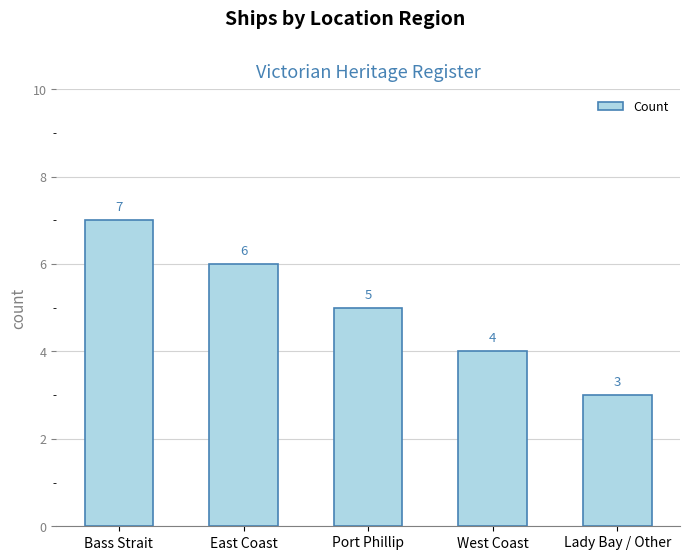

Reading left to right, list all the values displayed in this chart.

7	6	5	4	3